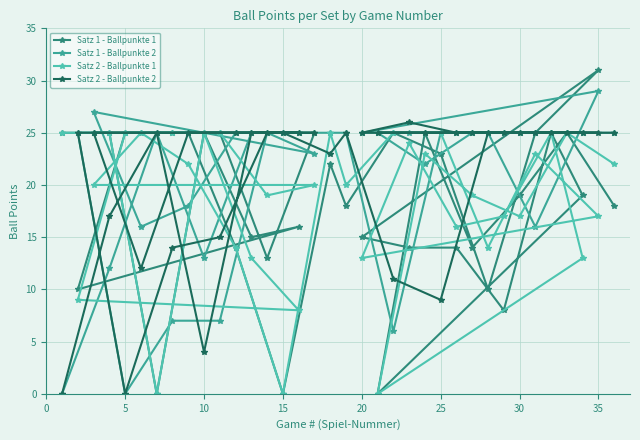

How many lines are shown in the chart?

4